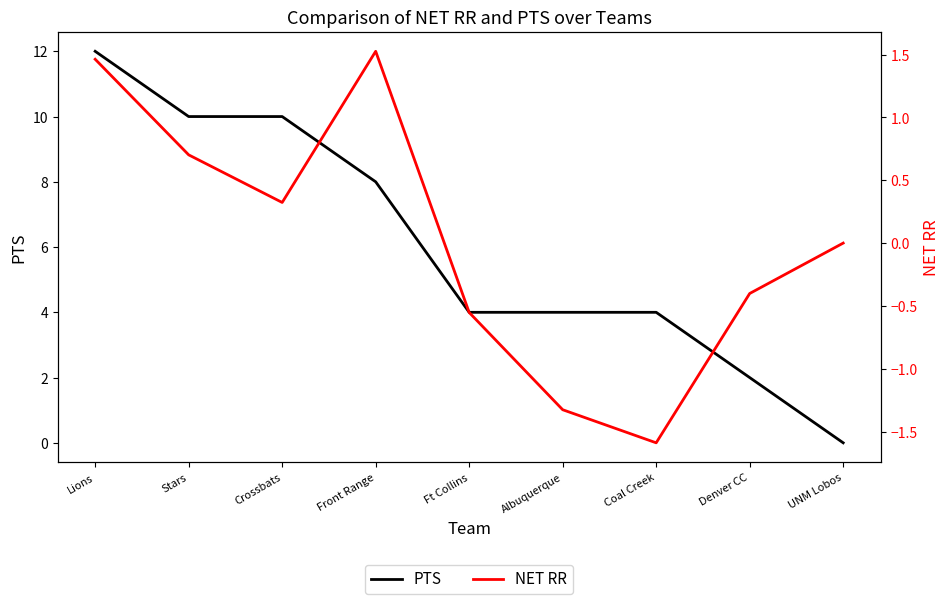

Is the value of NET RR at Coal Creek greater than the value of PTS at Albuquerque?

No